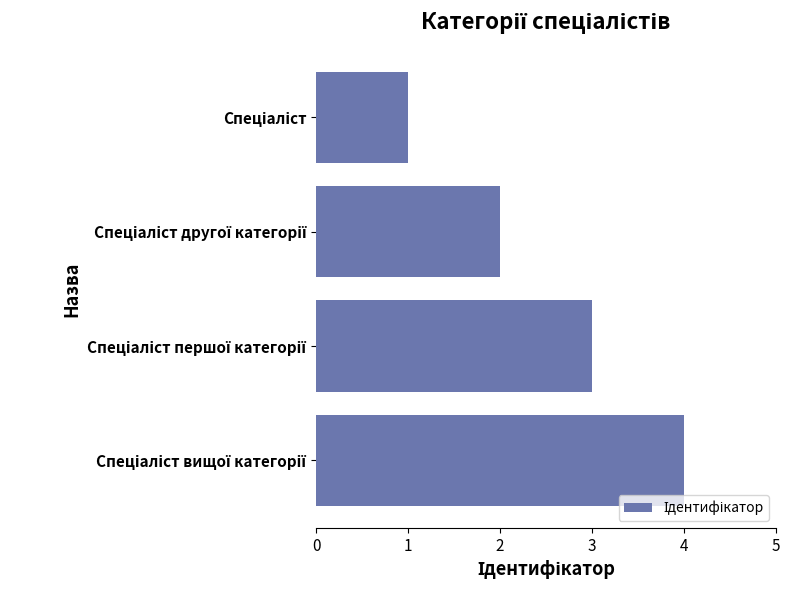

What is the difference between the maximum and minimum values?

3